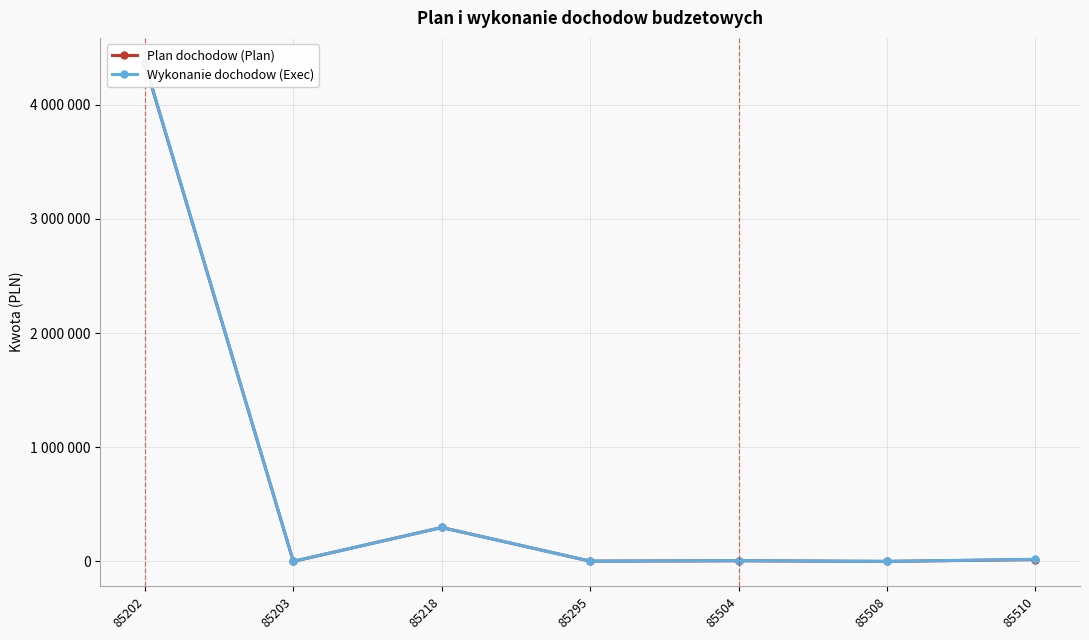

What are all the series names shown in the legend?

Plan dochodow (Plan), Wykonanie dochodow (Exec)